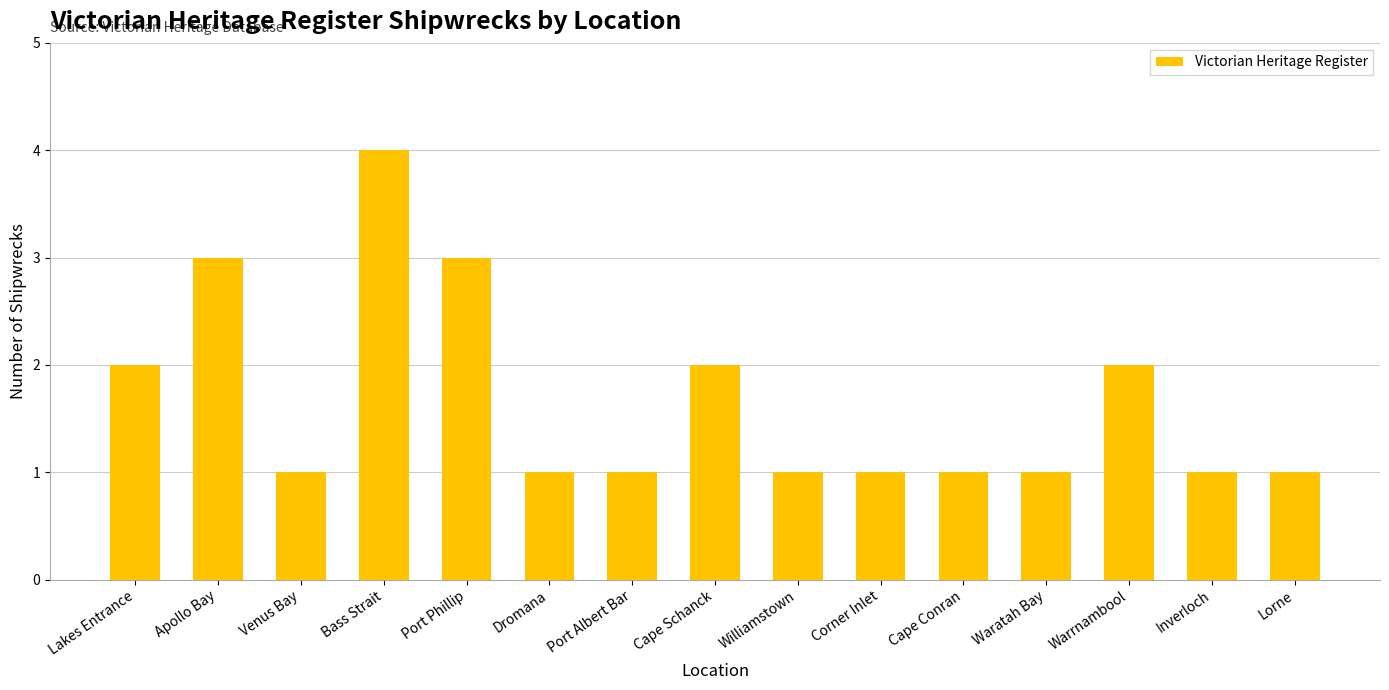

What is the minimum value shown in the chart?

1